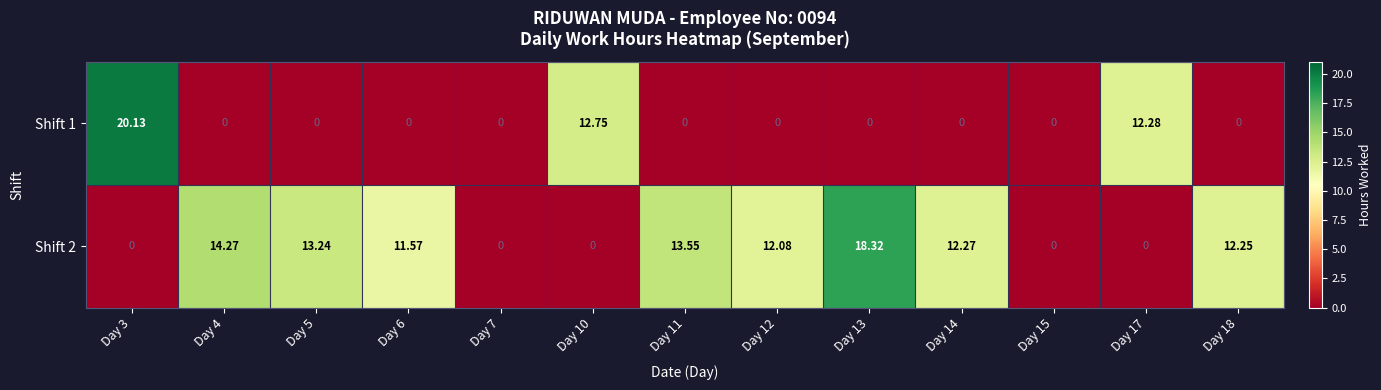

Between Day 3 and Day 5, which series saw the biggest shift?

Shift 1